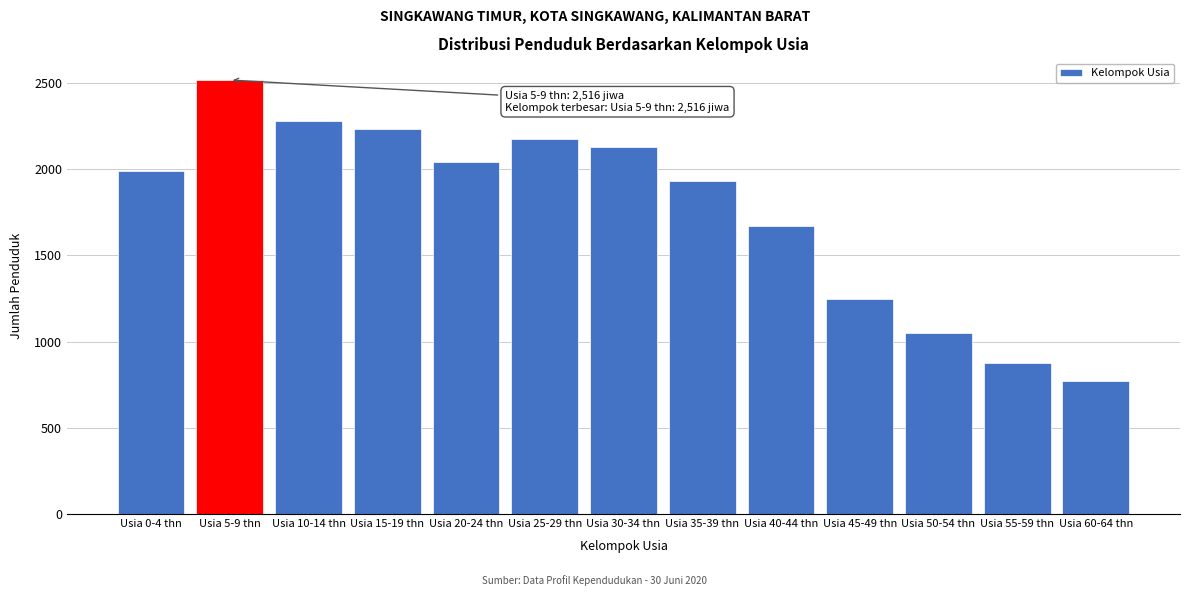

Reading right to left, what are all the values shown in this chart?

769	877	1051	1244	1671	1931	2125	2177	2042	2233	2280	2516	1989